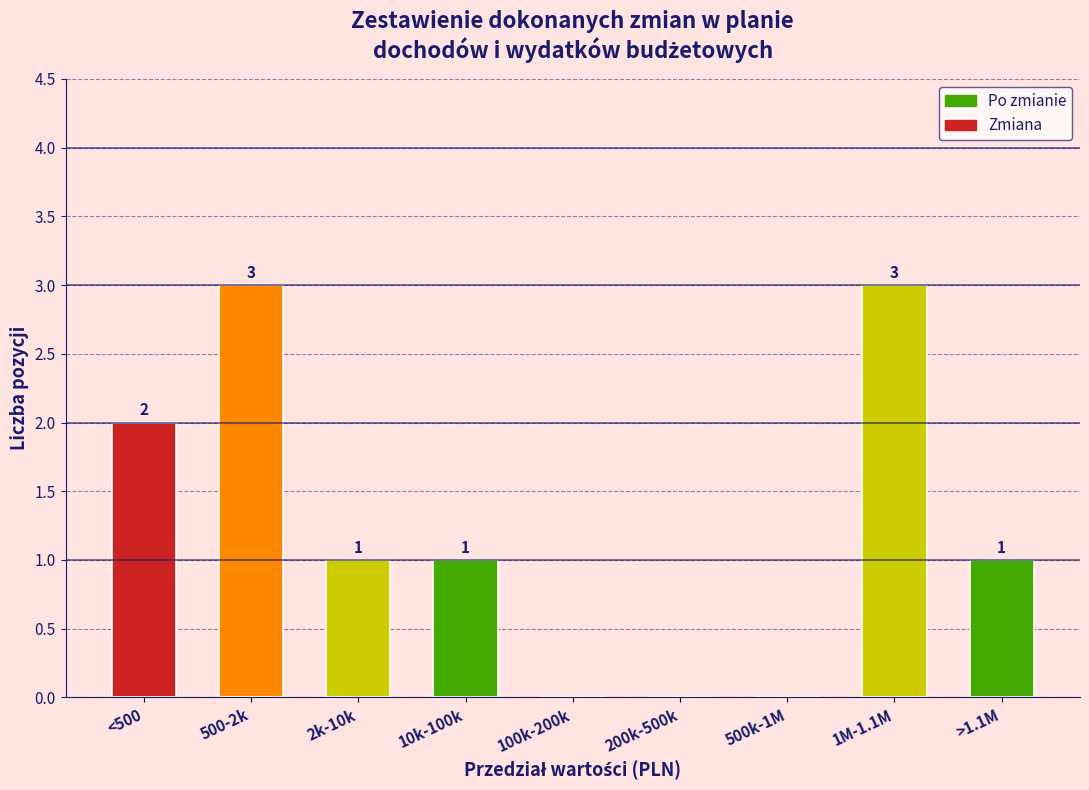

Reading left to right, transcribe all the data shown in this chart.

<500=2	500-2k=3	2k-10k=1	10k-100k=1	100k-200k=0	200k-500k=0	500k-1M=0	1M-1.1M=3	>1.1M=1